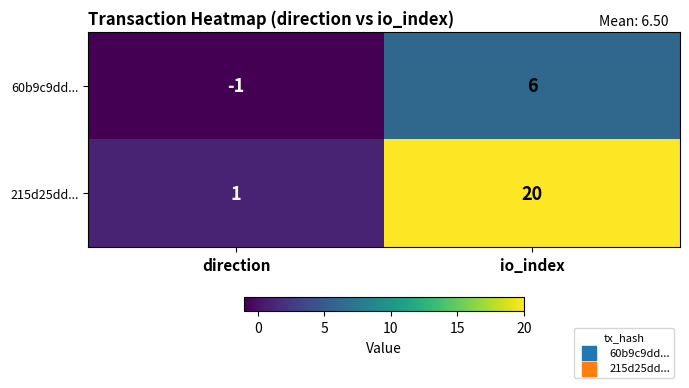

Is it true that 215d25dd... equals 20 at io_index?

True